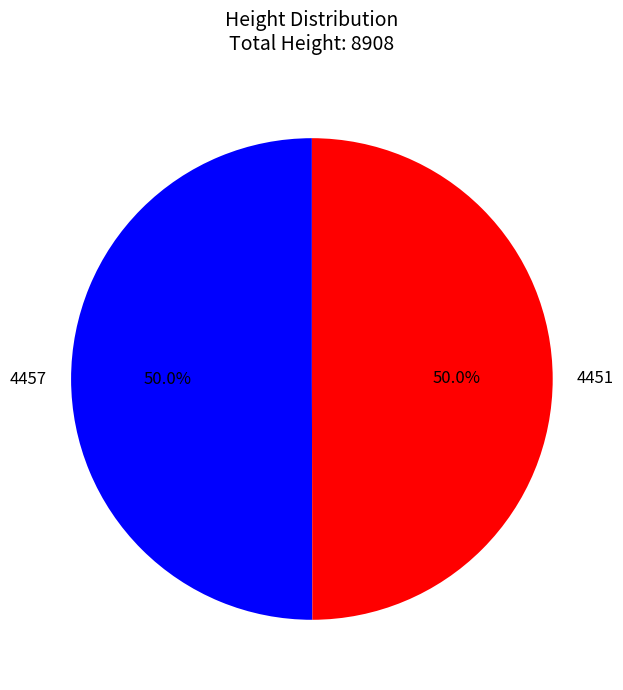

Is it true that 4451 is 50% of the pie?

True